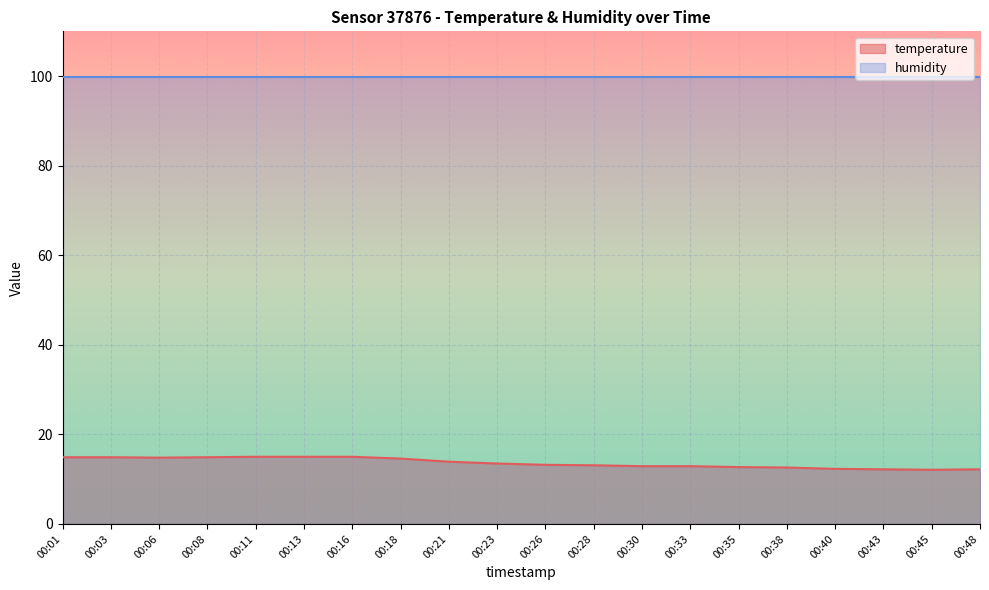

What is the value of the 18th point from the left?

12.2